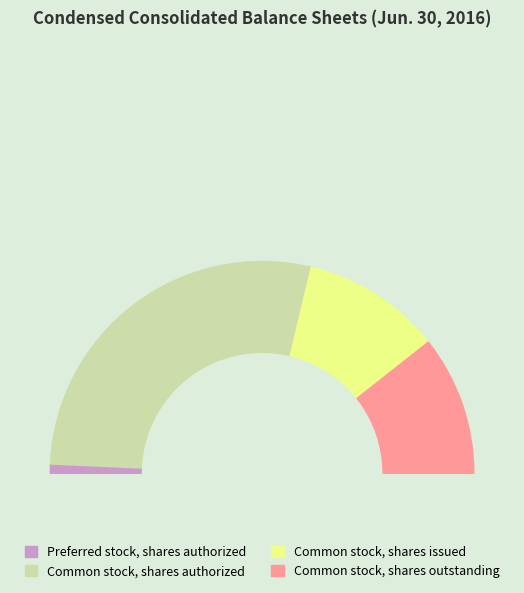

What is the largest slice in the pie chart?

Common stock, shares authorized